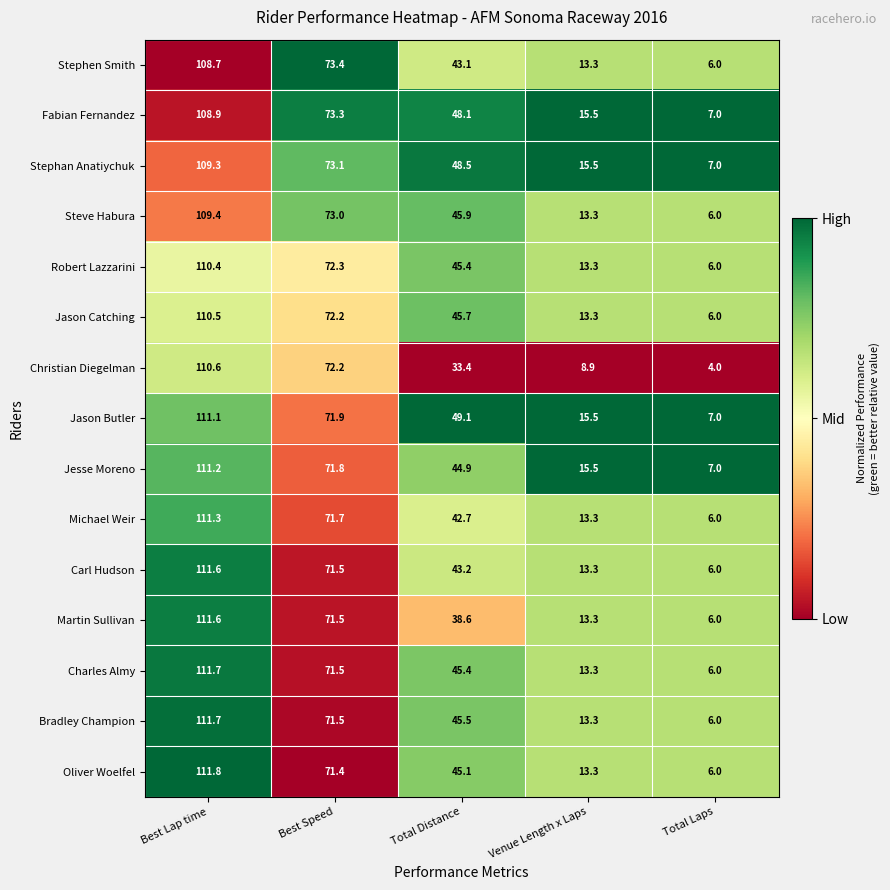

Which label corresponds to the largest value in the chart?

Best Lap time